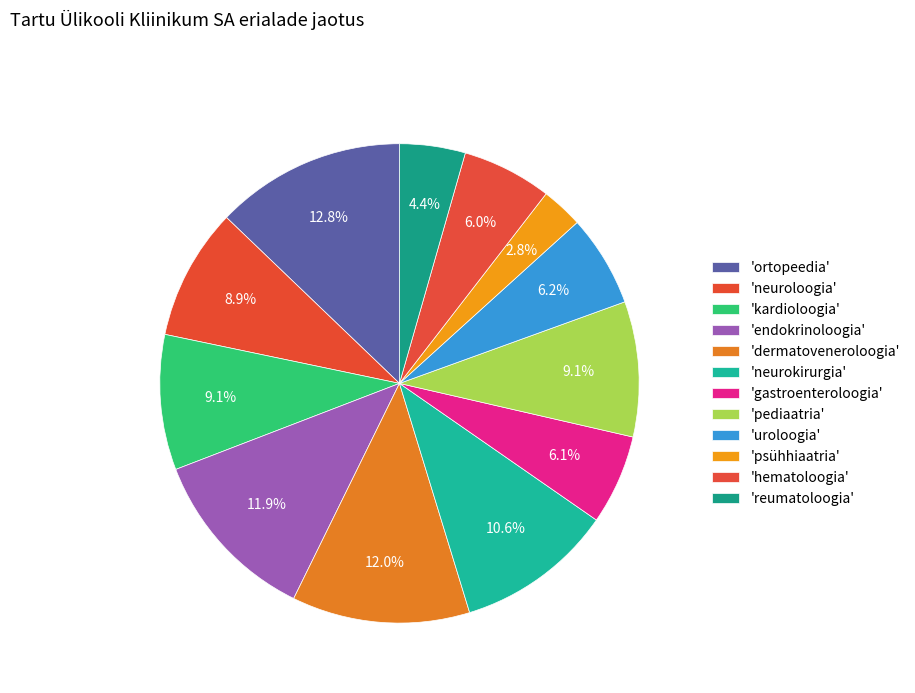

Which slice is the largest?

ortopeedia